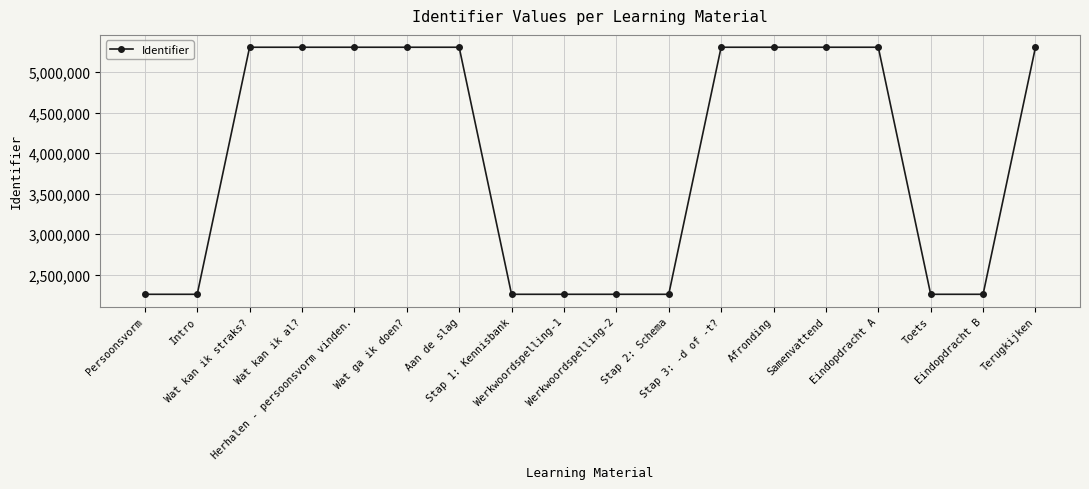

What is the sum of the values at Stap 2: Schema and Herhalen - persoonsvorm vinden.?

7564542